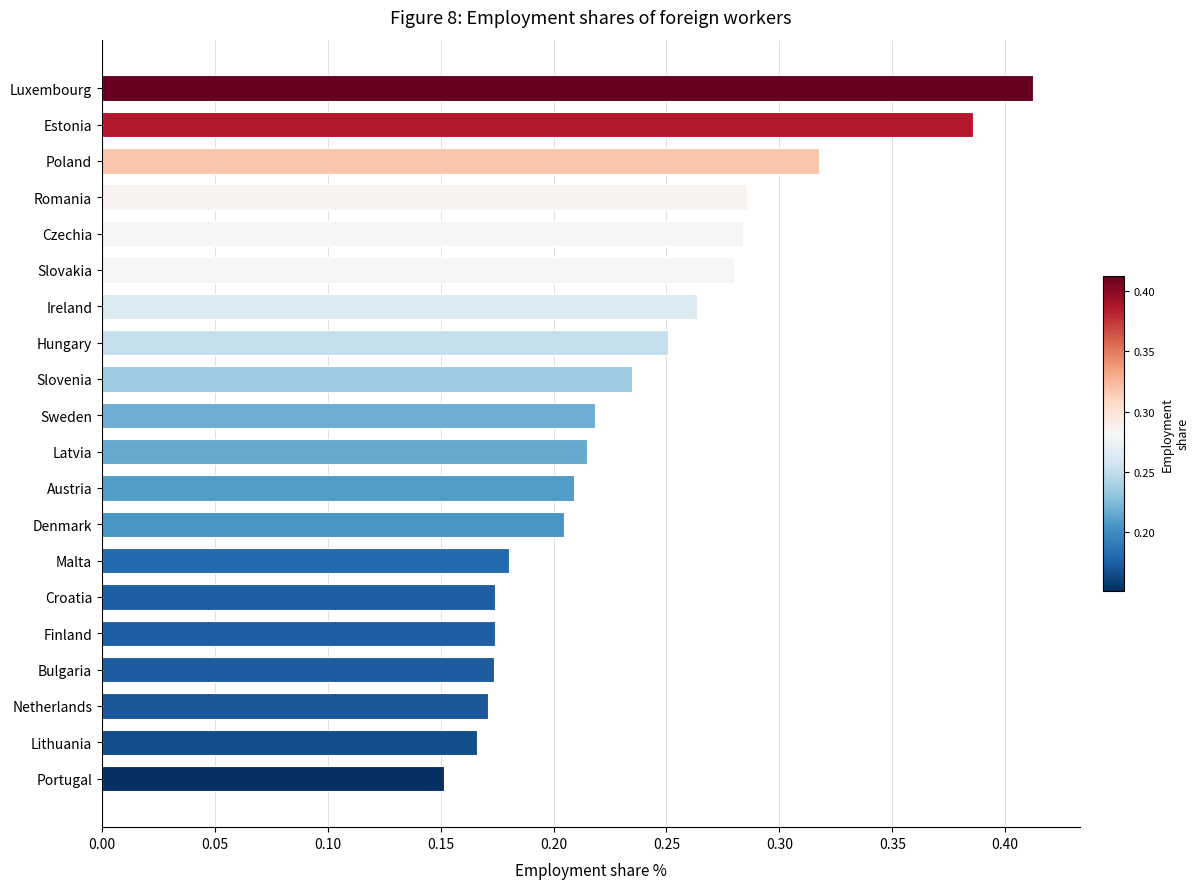

Does the chart contain any negative values?

No